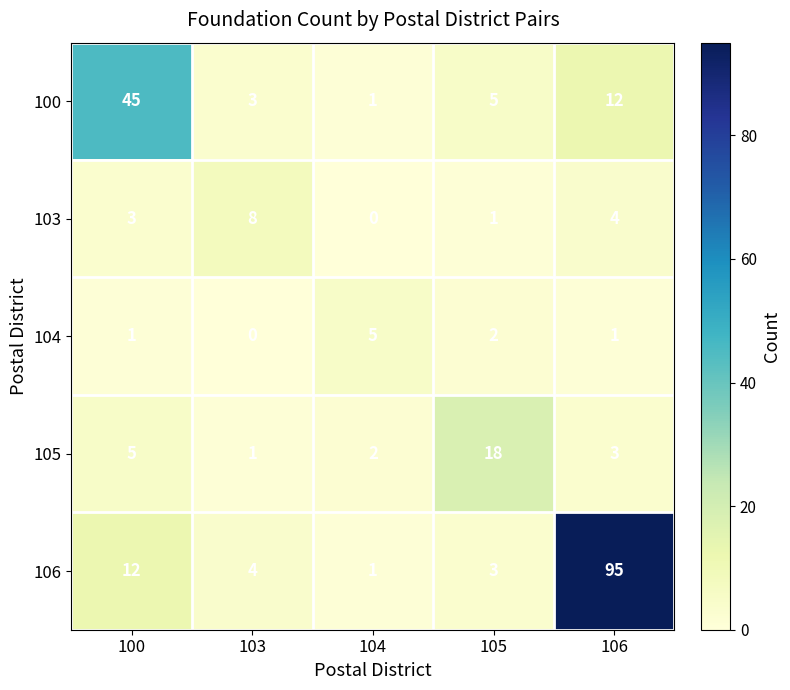

What is the difference between the maximum and minimum values in the 100 series?

44